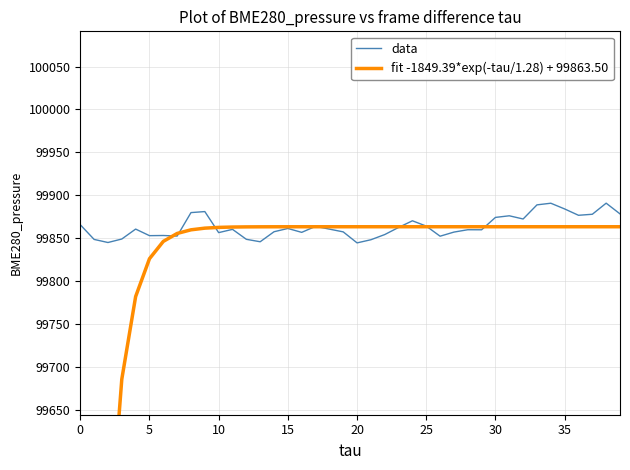

The value of fit -1849.39*exp(-tau/1.28) + 99863.50 at 23 is 99863.5. True or false?

True